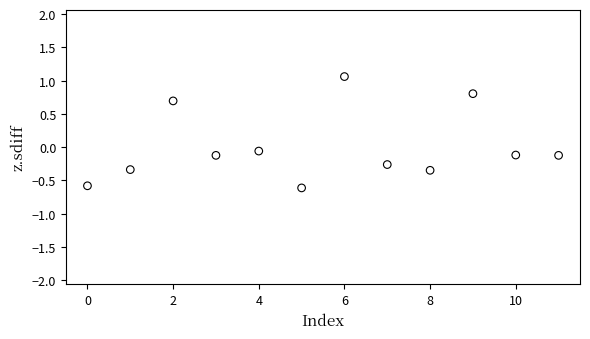

What is the range of Y values (max minus min)?

1.7